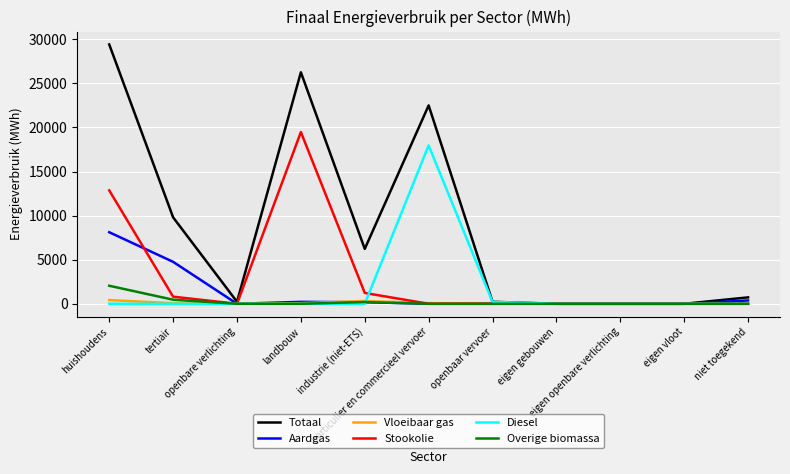

What is the spread (max minus min) of values at particulier en commercieel vervoer?

22501.8